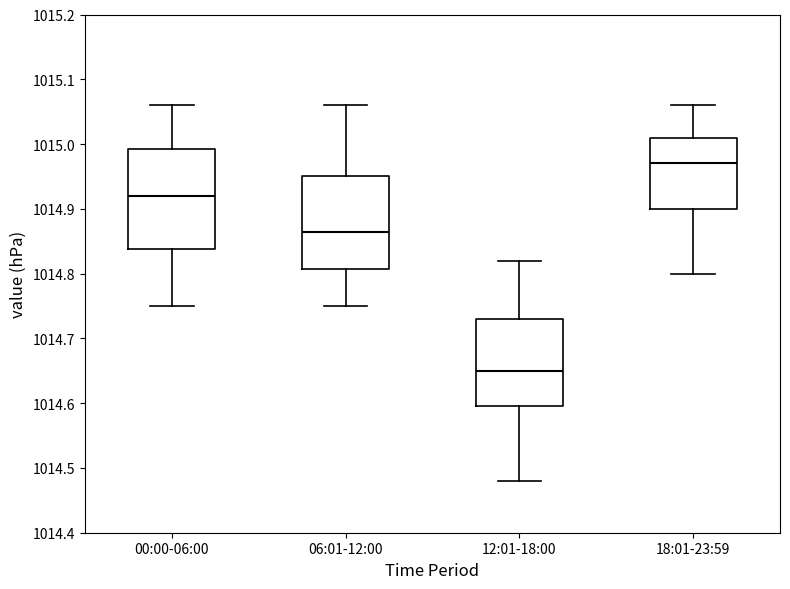

Reading left to right, read every box against the y-axis: the position of its median line, the range the box covers, and the ends of its whiskers. The values are not printed on the chart, so give them approximately, as read against the axis.

00:00-06:00: median 1014.92, box 1014.84 to 1014.99, whiskers 1014.75 to 1015.06
06:01-12:00: median 1014.87, box 1014.81 to 1014.95, whiskers 1014.75 to 1015.06
12:01-18:00: median 1014.65, box 1014.60 to 1014.73, whiskers 1014.48 to 1014.82
18:01-23:59: median 1014.97, box 1014.90 to 1015.01, whiskers 1014.80 to 1015.06